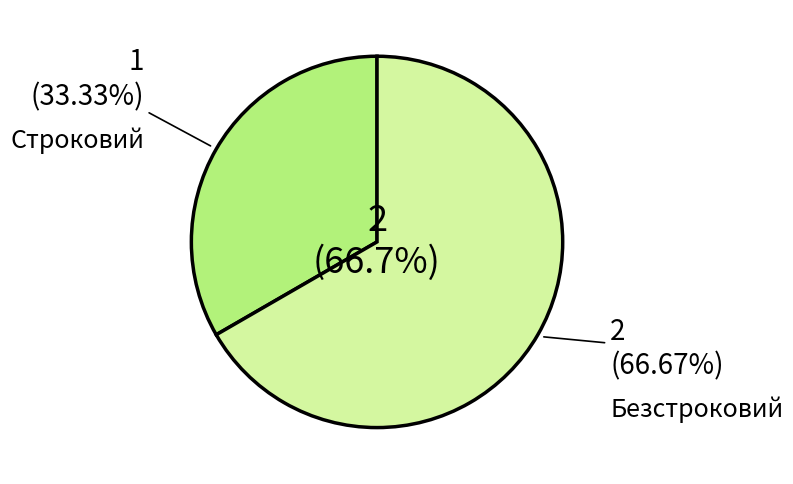

How many segments does this pie chart have?

2